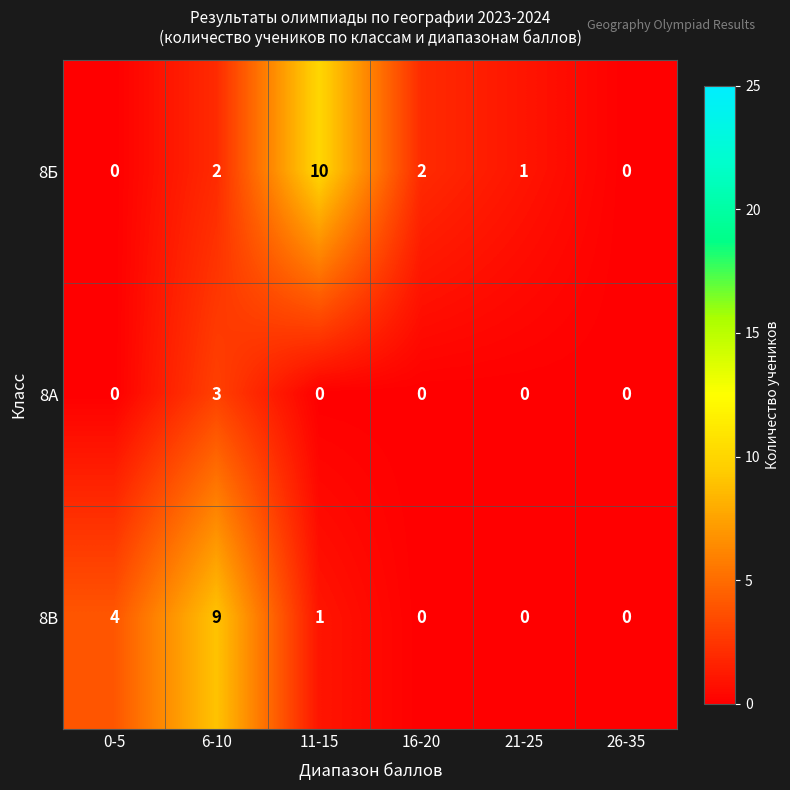

What is the difference between the maximum and minimum values in the 8В series?

9